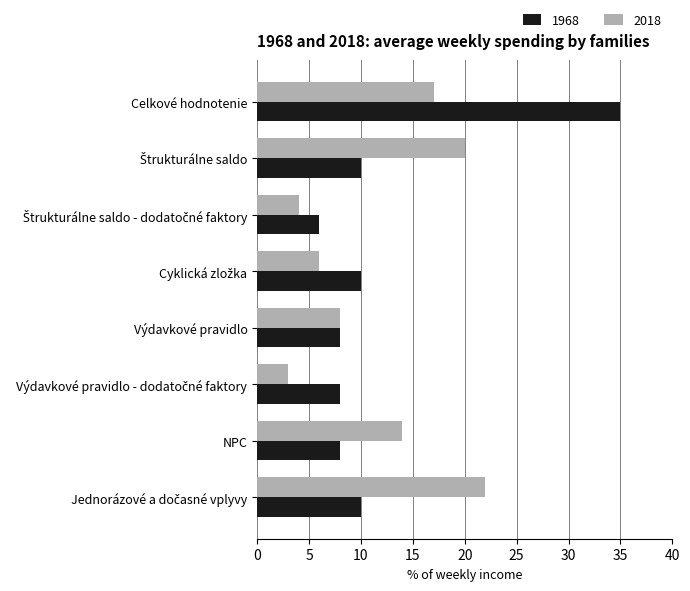

The 2018 series shows 17 at Celkové hodnotenie. True or false?

True